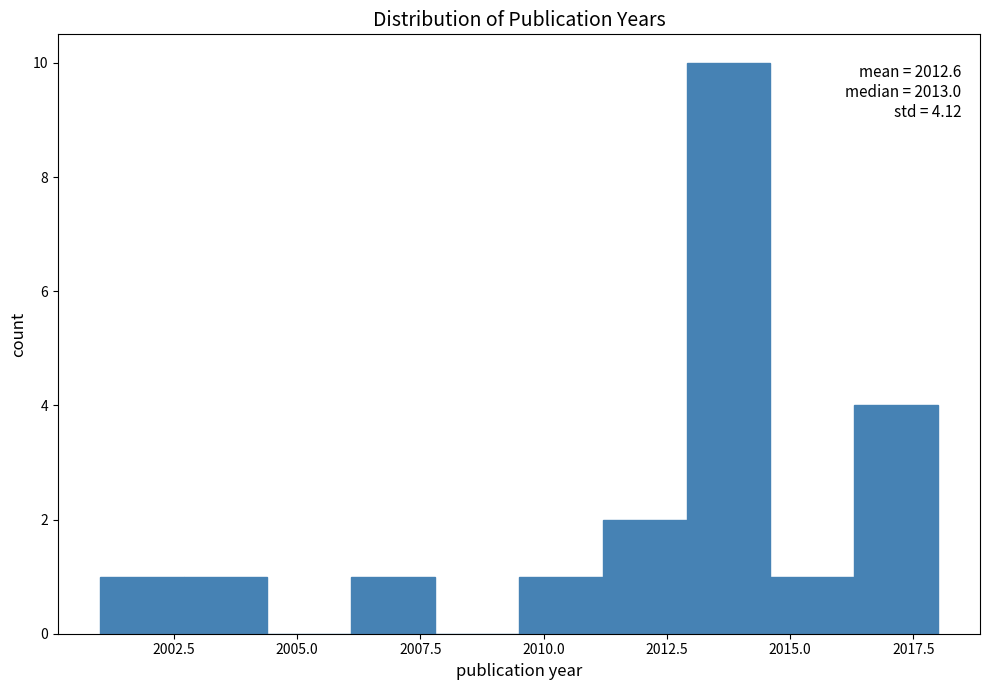

Read against the x-axis, roughly where is the centre of the tallest bar?

2014.0